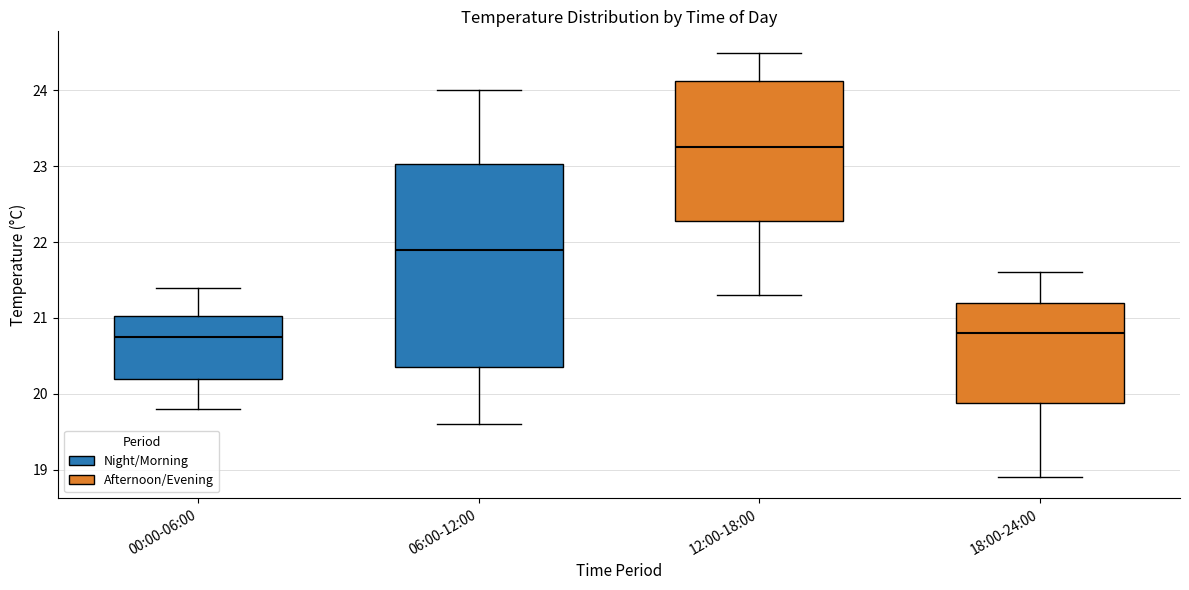

Which box is the tallest, from its lower edge to its upper edge?

06:00-12:00